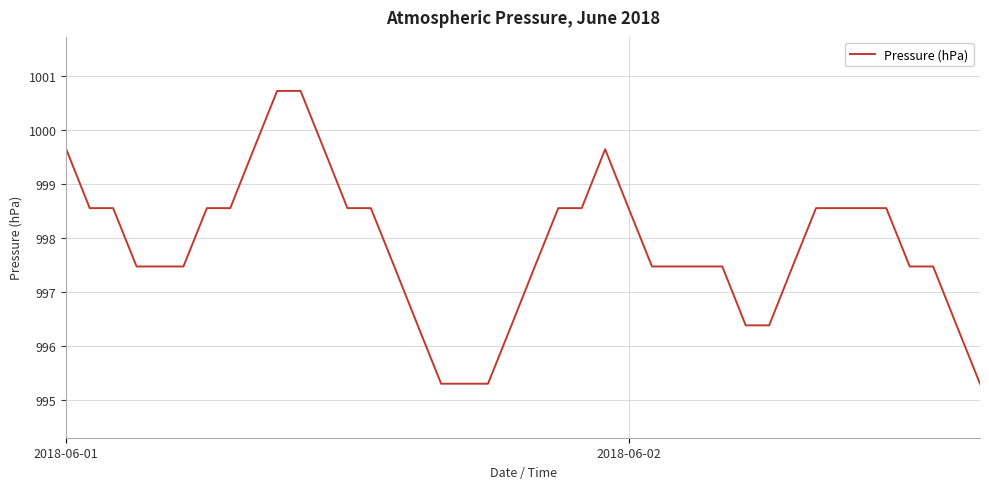

What is the minimum value shown in the chart?

995.3